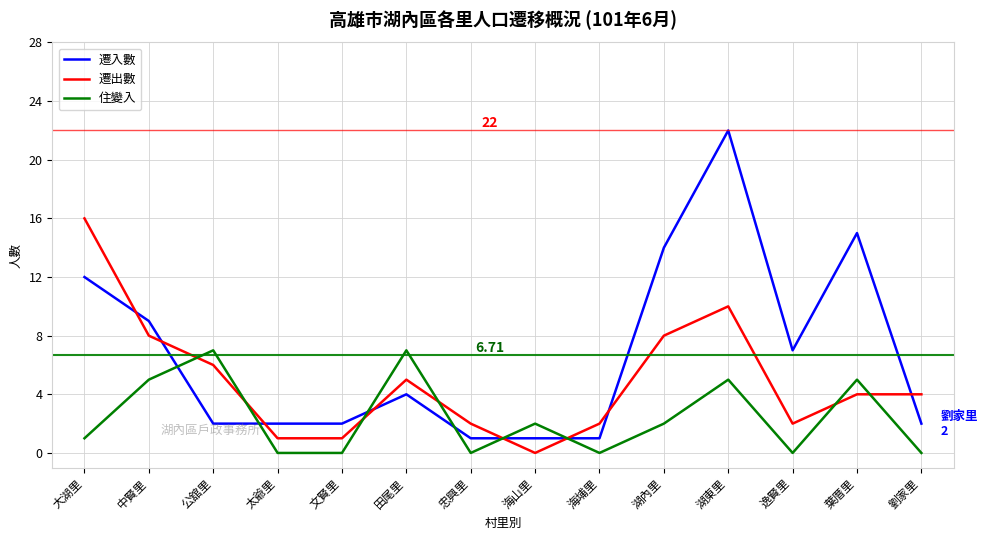

What is the average value of the 遷入數 series?

7